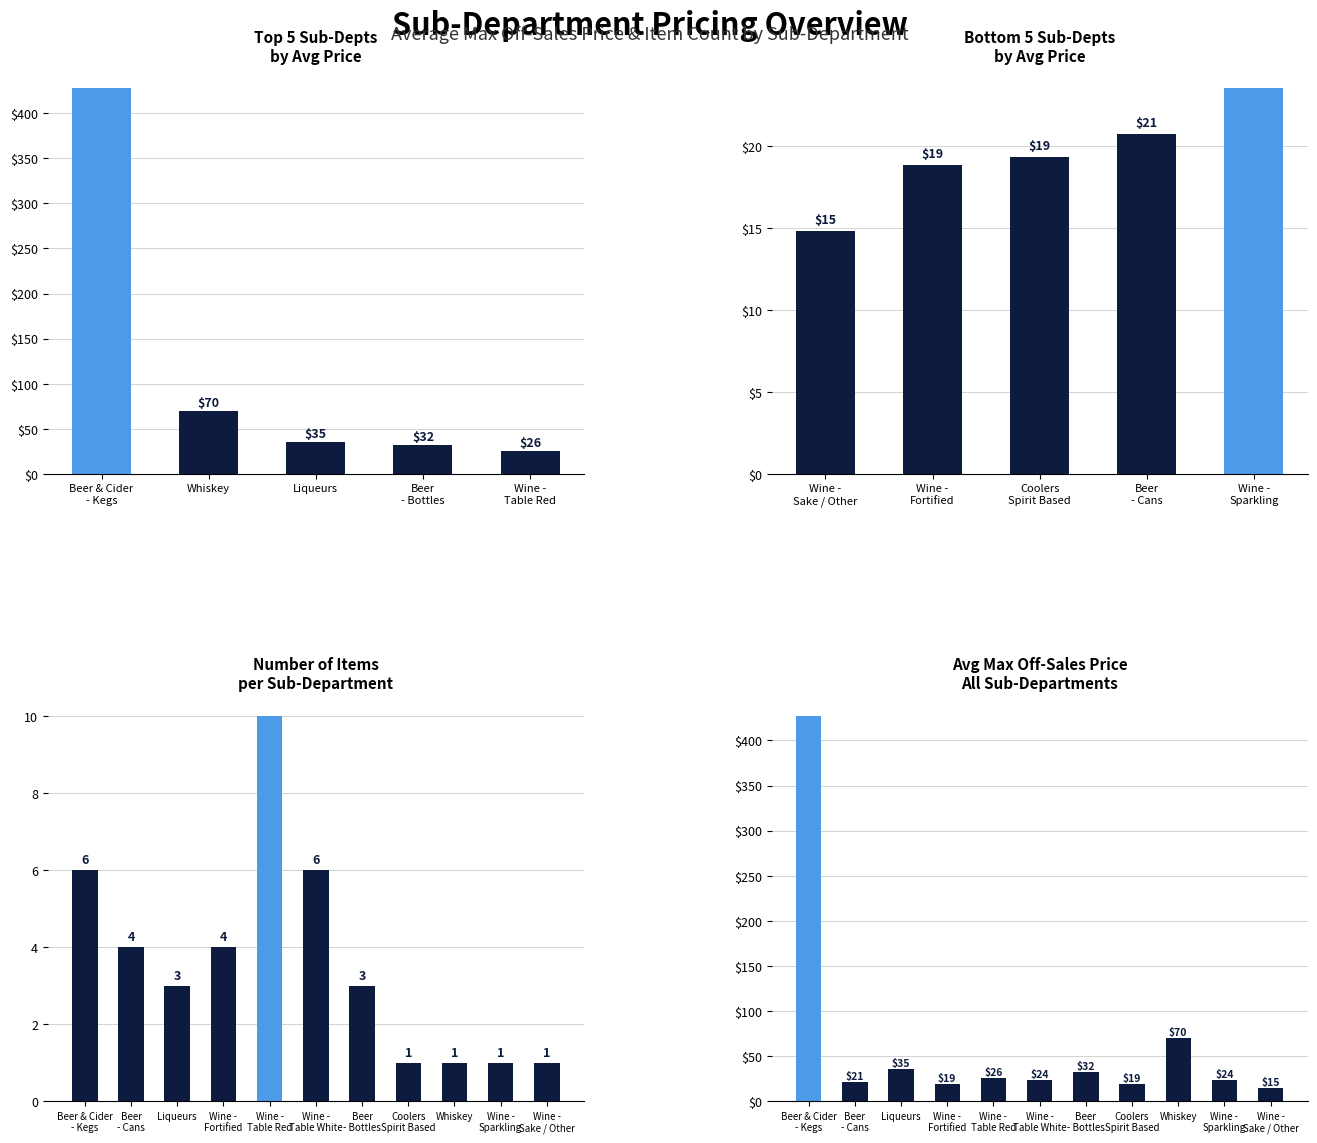

What is the difference between the maximum and second lowest values in the Avg Max Off-Sales Price series?

408.6